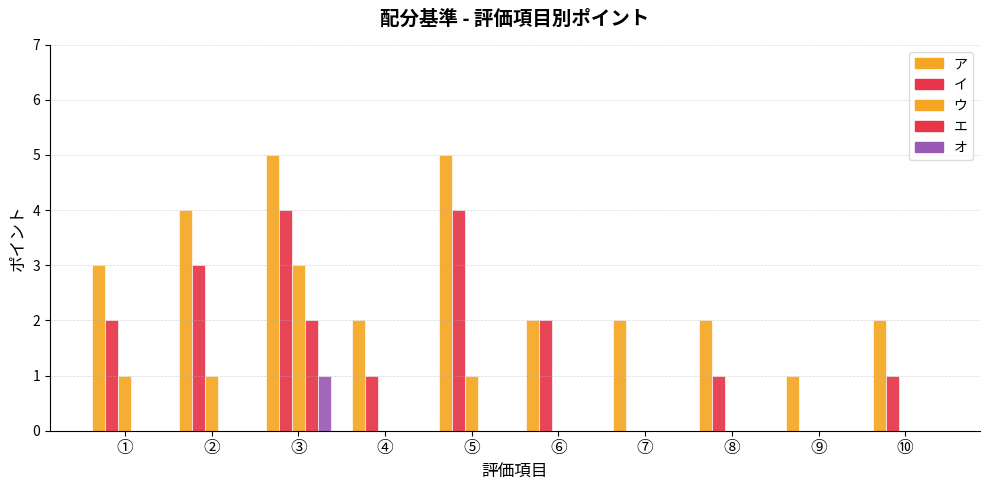

Which series changed the most between ① and ⑤?

ア